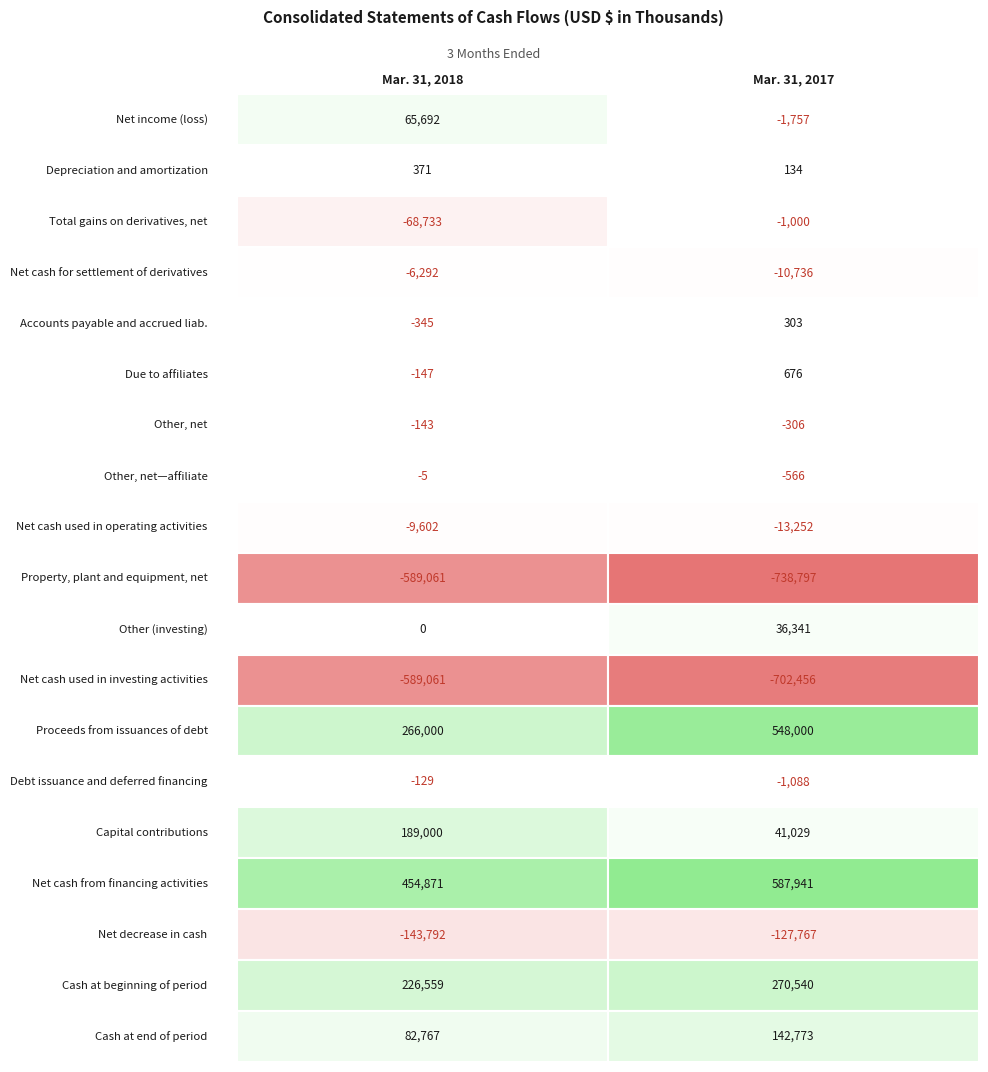

The Mar. 31, 2018 series shows -143 at 6. True or false?

True